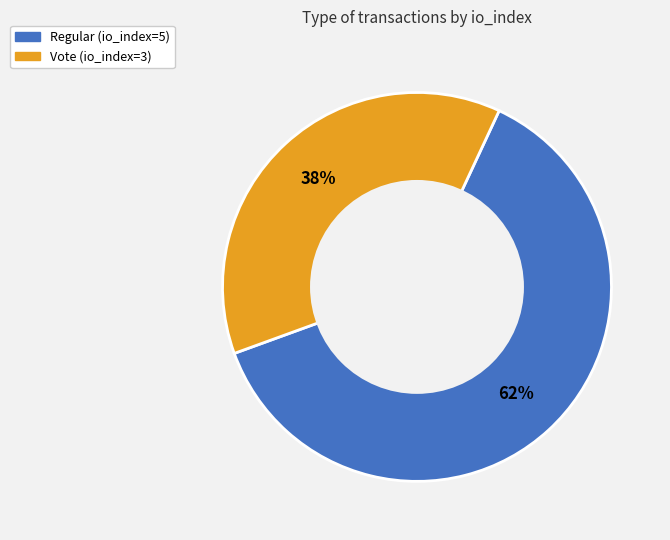

Is it true that Vote (io_index=3) is 38% of the pie?

True